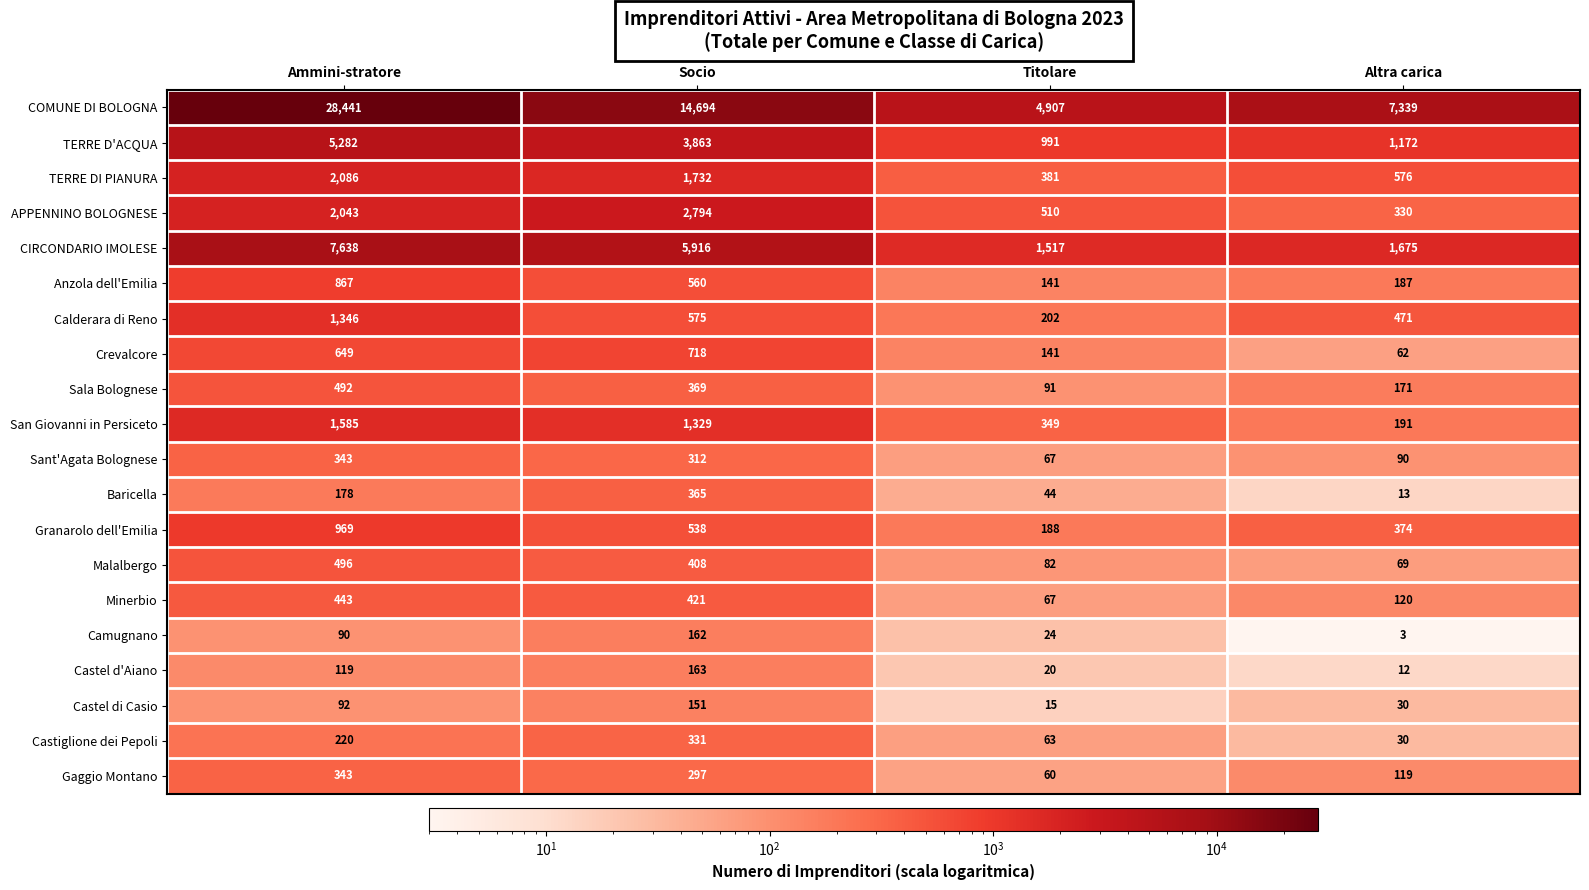

Rank the categories by Crevalcore value from highest to lowest.

Socio, Ammini-stratore, Titolare, Altra carica